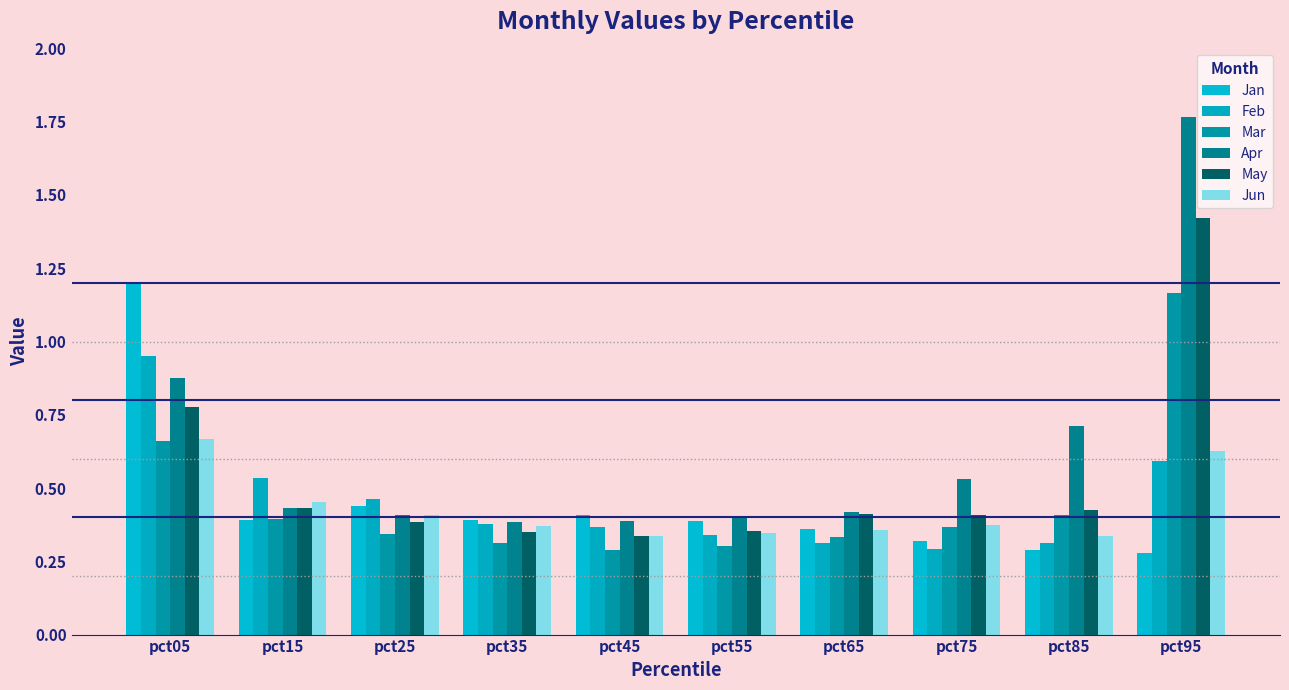

Does the chart contain any negative values?

No